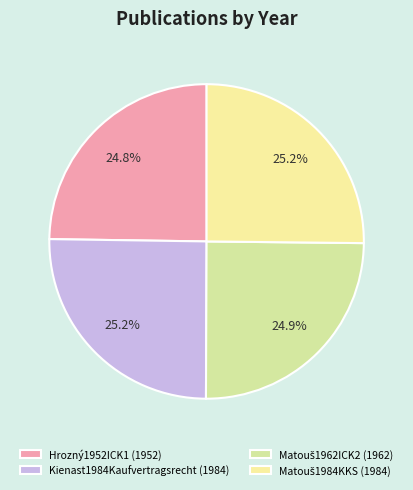

What percentage is NOT represented by Kienast1984Kaufvertragsrecht?

74.8%